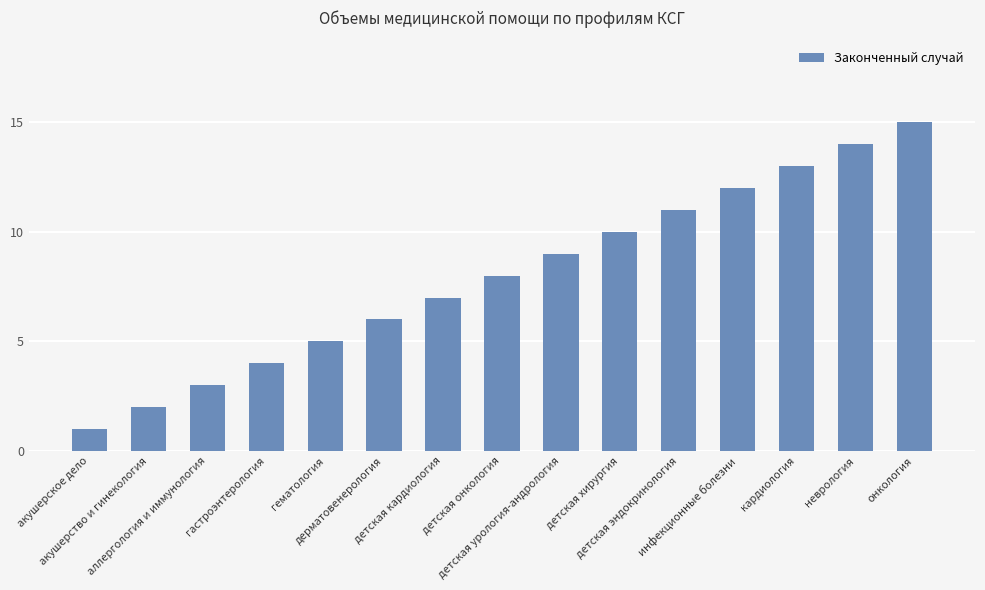

What is the label of the 14th bar from the left?

неврология